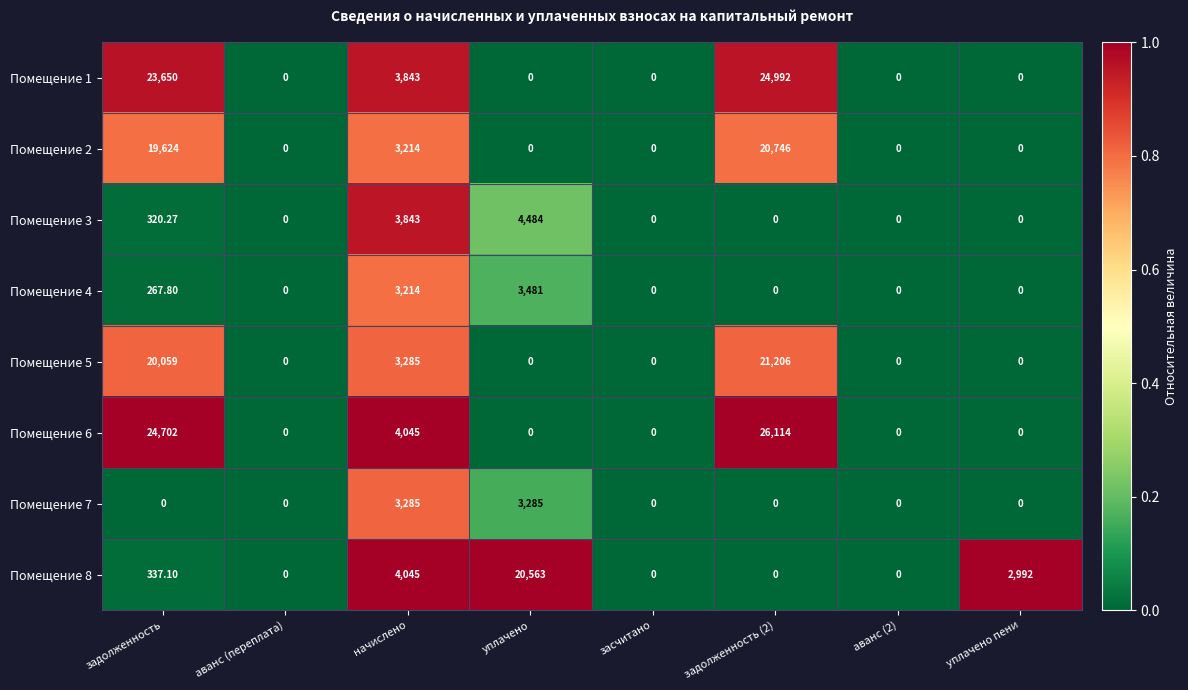

At which label is Помещение 2 closest to 10373?

начислено